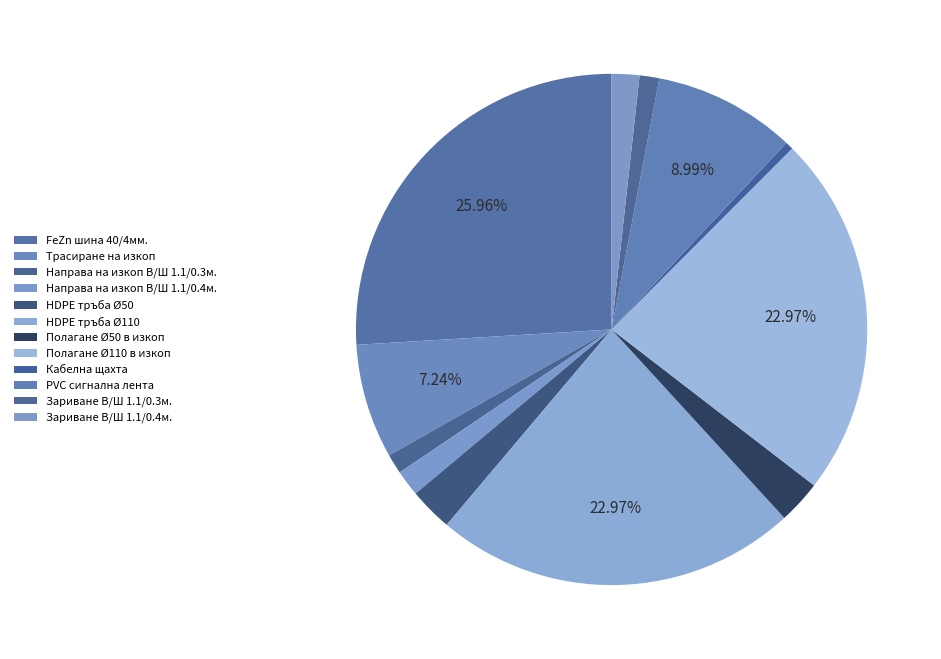

Rank the categories by value from highest to lowest.

FeZn шина 40/4мм., HDPE тръба Ø110, Полагане Ø110 в изкоп, PVC сигнална лента, Трасиране на изкоп, HDPE тръба Ø50, Полагане Ø50 в изкоп, Зариване В/Ш 1.1/0.4м., Направа на изкоп В/Ш 1.1/0.4м., Направа на изкоп В/Ш 1.1/0.3м., Зариване В/Ш 1.1/0.3м., Кабелна щахта